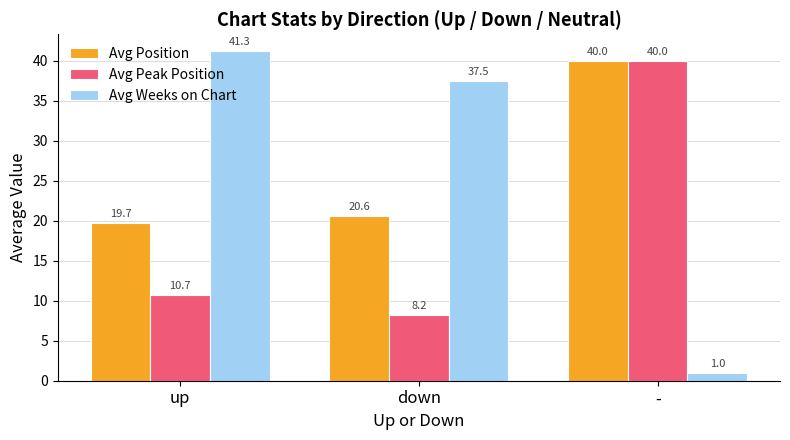

What is the label of the 3rd bar from the left?

-